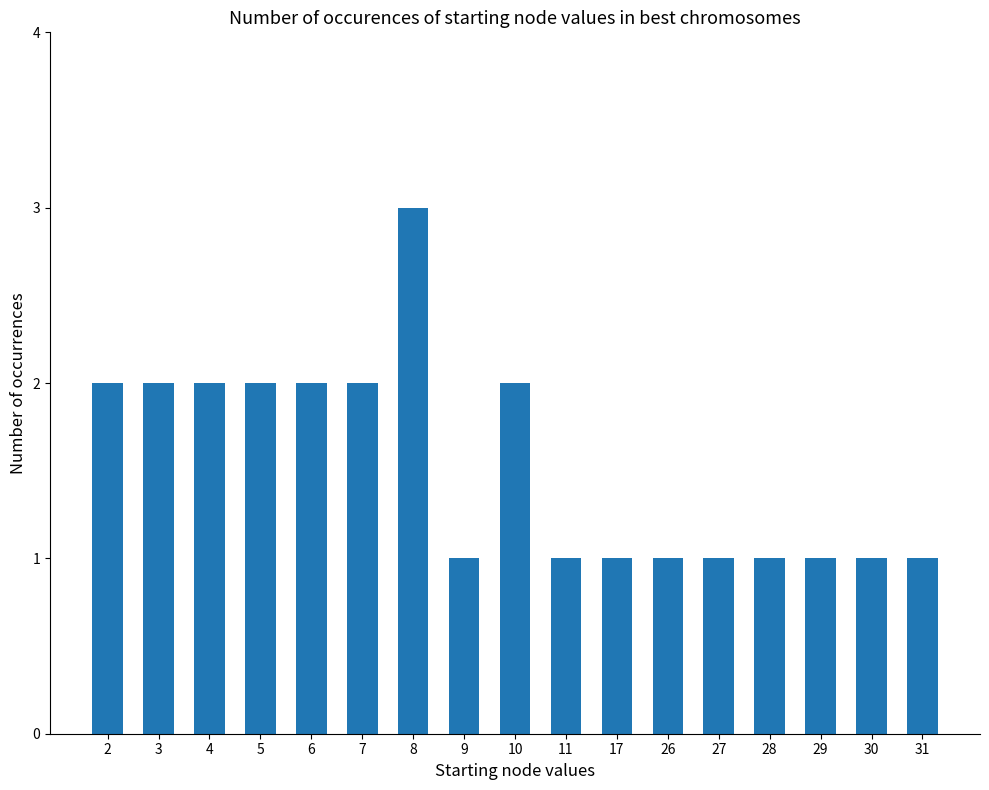

What is the value of the 6th bar from the left?

2